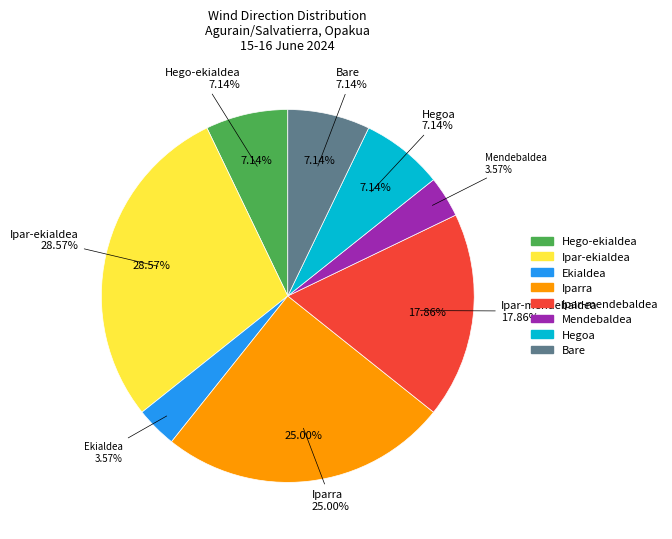

What percentage is the Hegoa slice, to the nearest percent?

7%